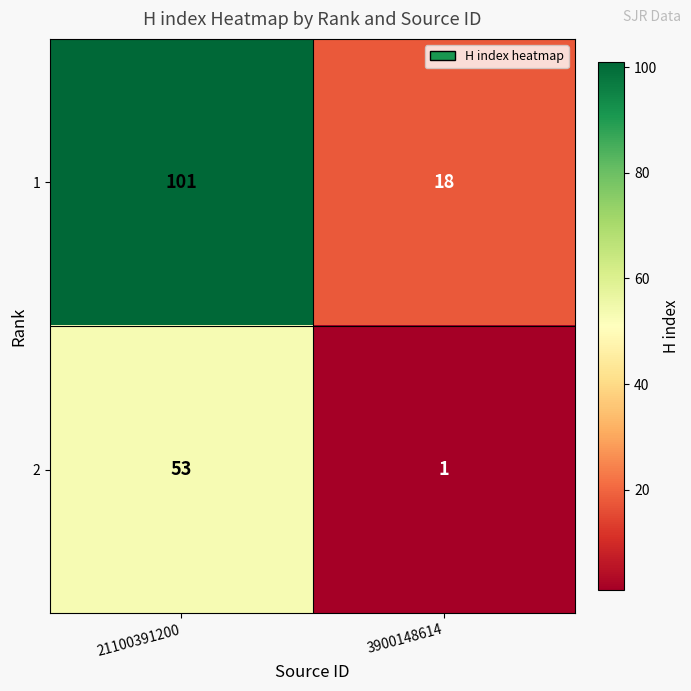

What is the total value across all series at 3900148614?

19